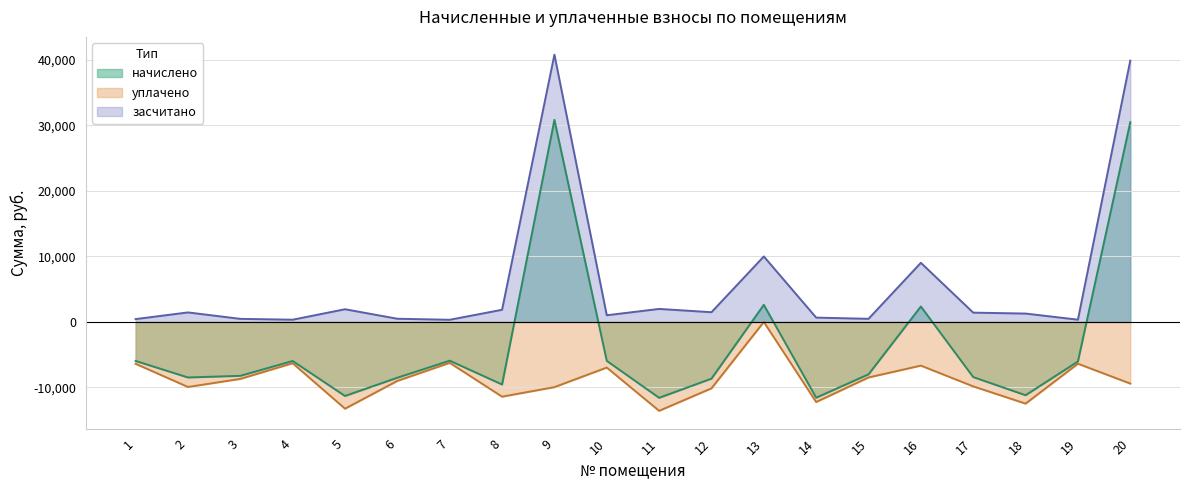

True or false: засчитано and начислено intersect in this chart.

False